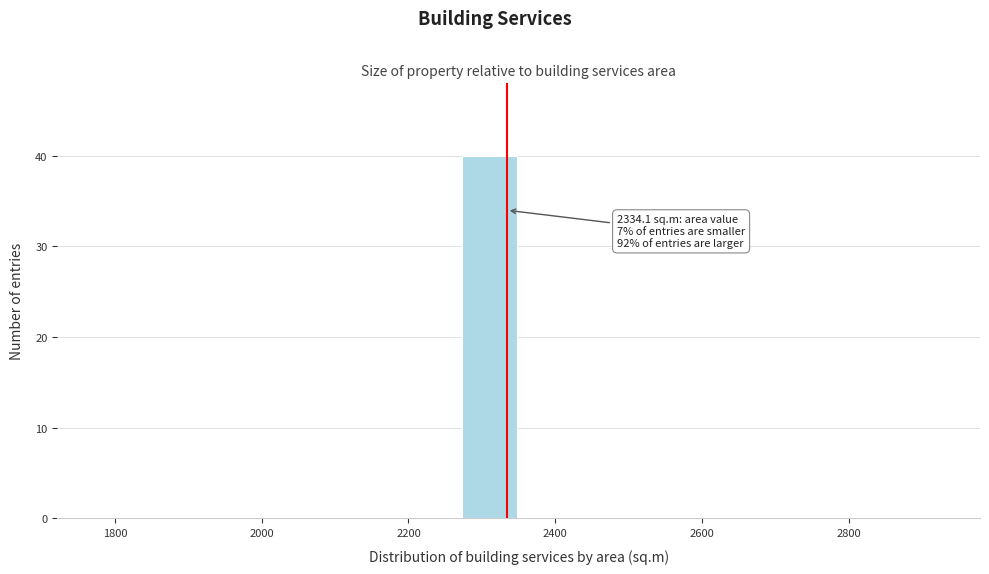

Read against the x-axis, roughly where is the centre of the tallest bar?

2320